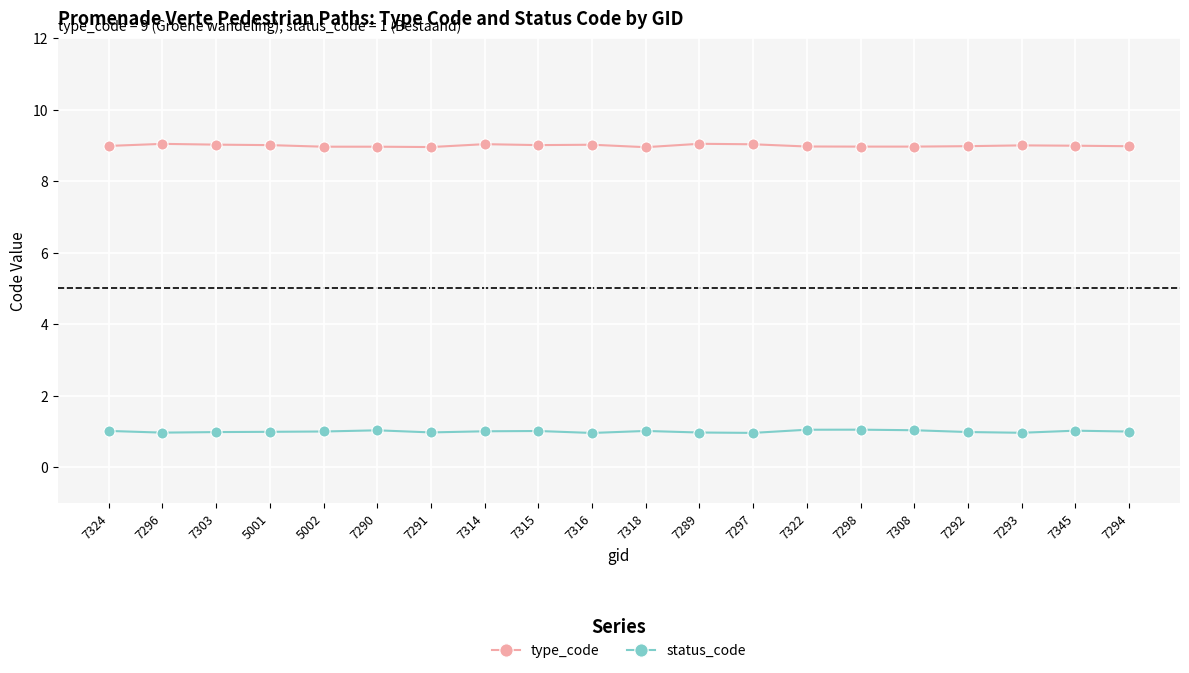

Which series has the largest total across all categories?

type_code